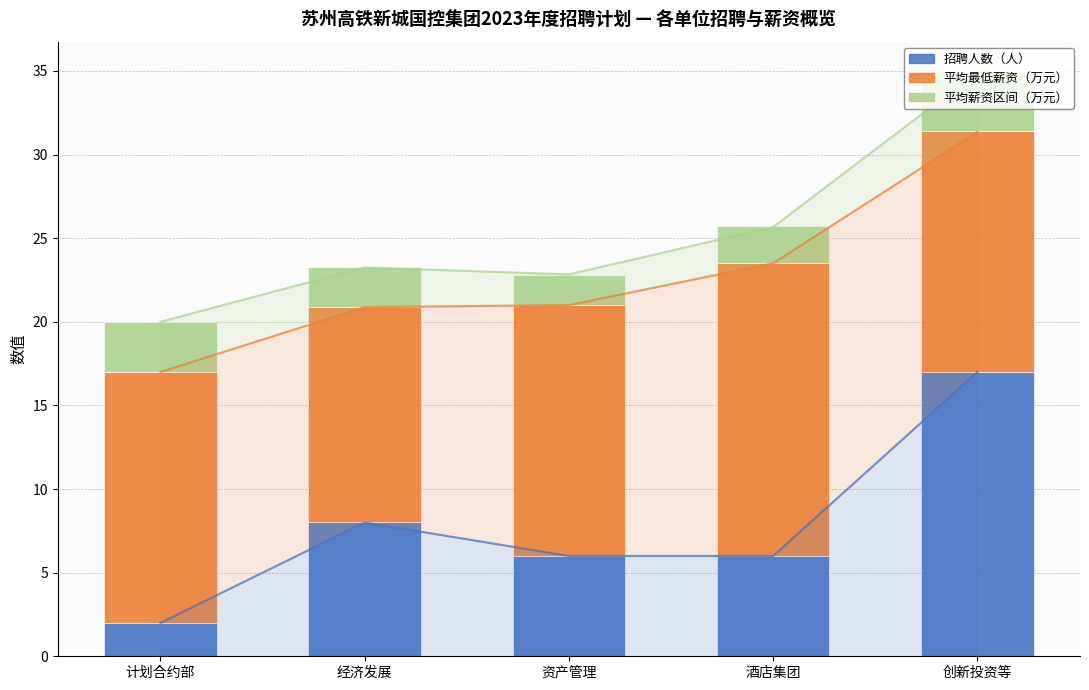

Between 经济发展 and 创新投资等, which is larger?

创新投资等